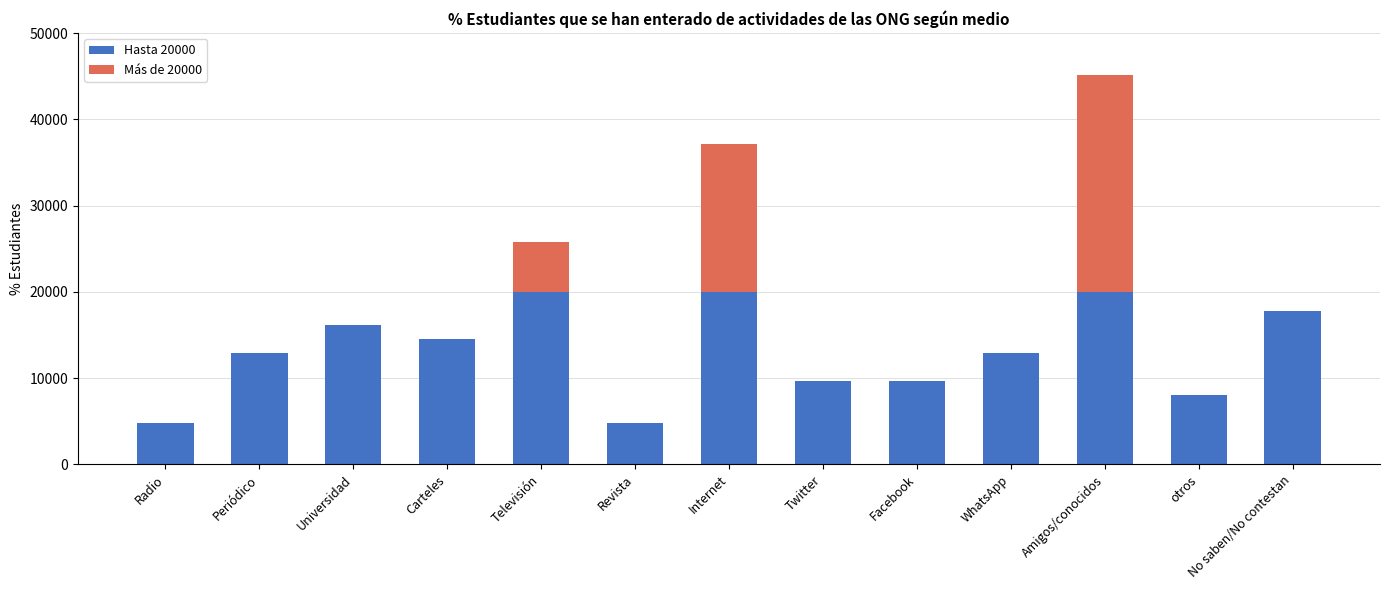

At which category is the sum across all series the highest?

Amigos/conocidos